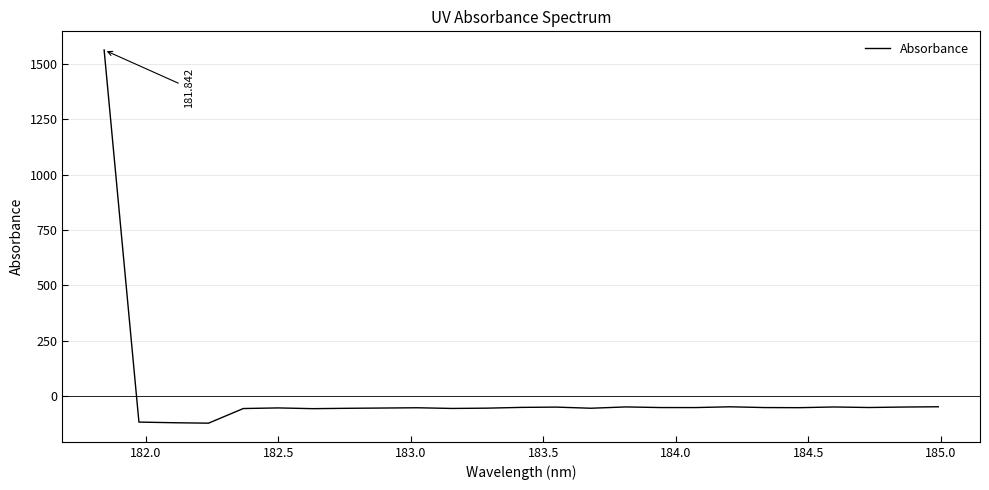

Reading left to right, what are all the values shown in this chart?

1563.2	-116.9	-119.7	-121.8	-55.6	-52.9	-56.2	-54.6	-53.4	-52.2	-55.3	-54.0	-50.5	-49.2	-54.3	-48.4	-51.2	-51.3	-47.8	-51.3	-51.8	-48.7	-51.0	-49.0	-47.7